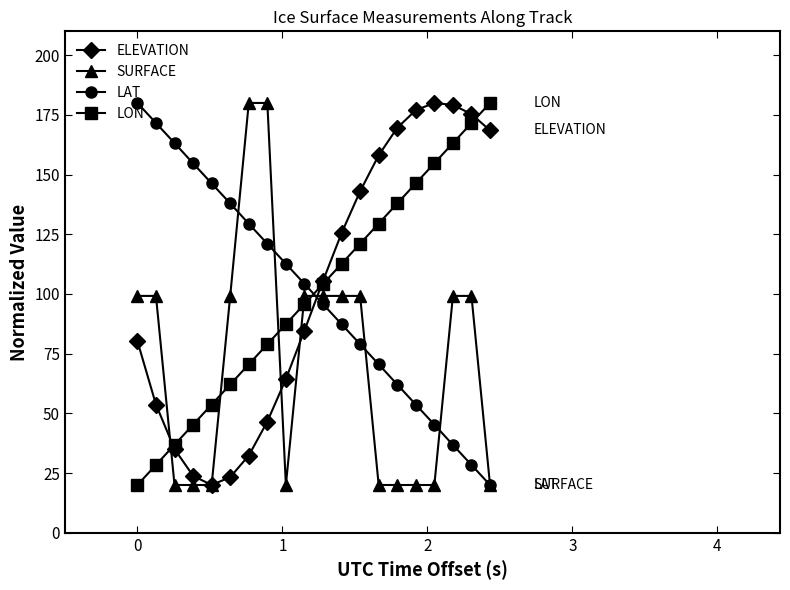

What is the maximum value for LON?

180.0